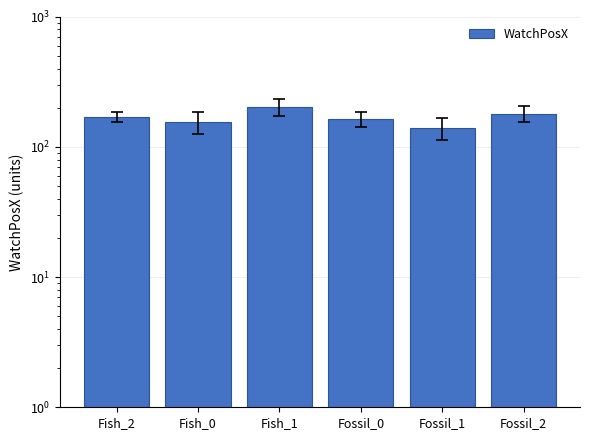

The chart shows a value of 291.7 at Fossil_0. True or false?

False